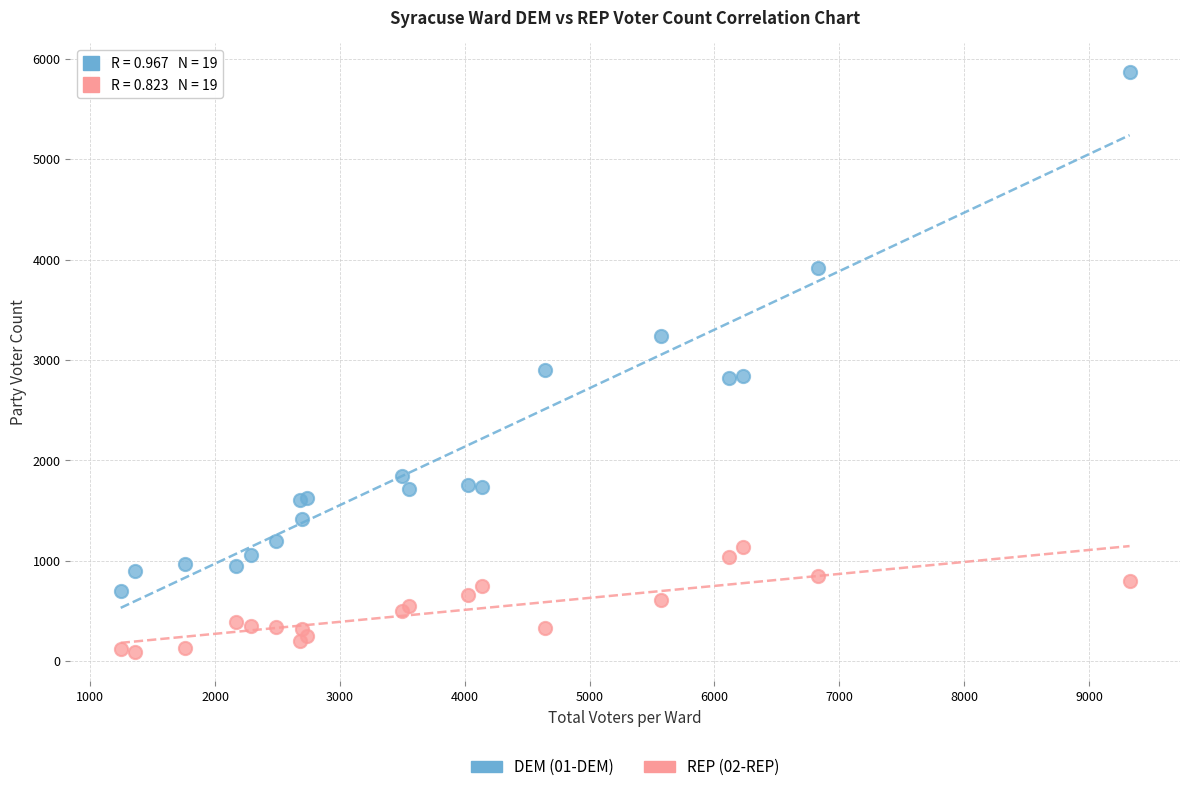

What is the X range (max minus min) for the scatter plot?

8081